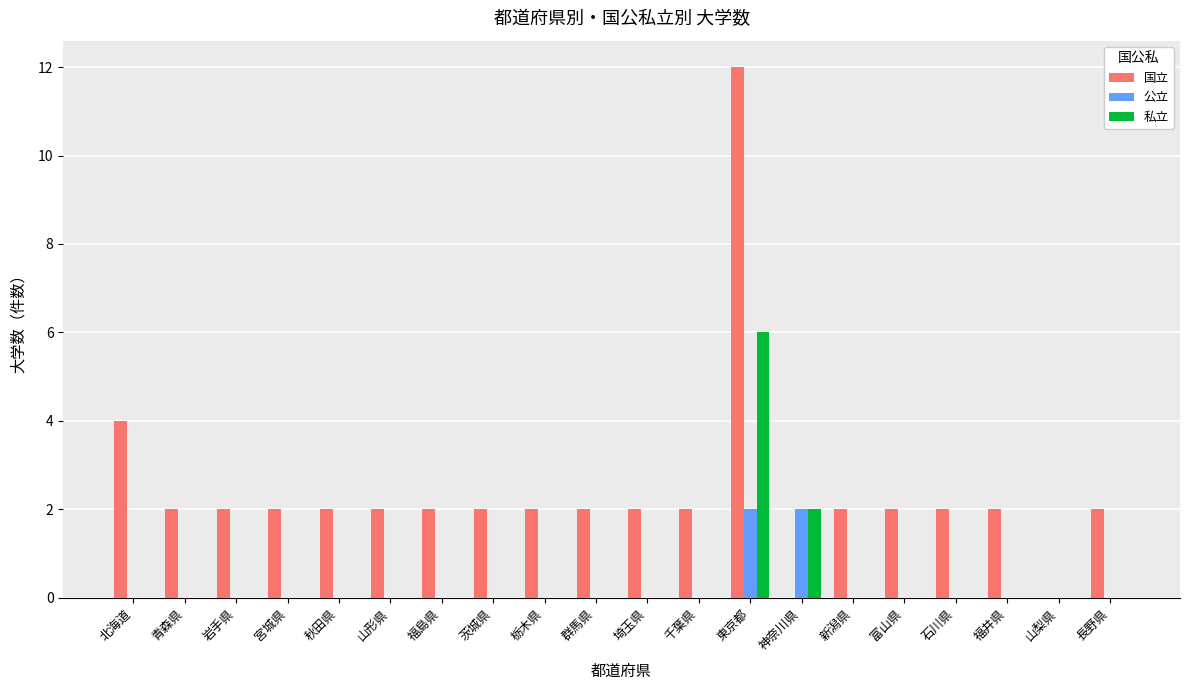

Is it true that 国立 equals 5 at 東京都?

False